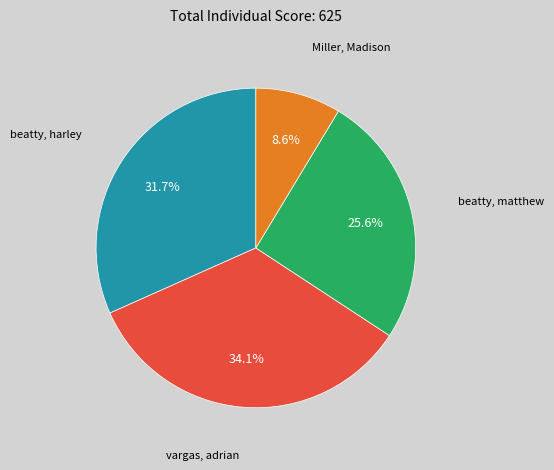

Between beatty, harley and beatty, matthew, which is larger?

beatty, harley